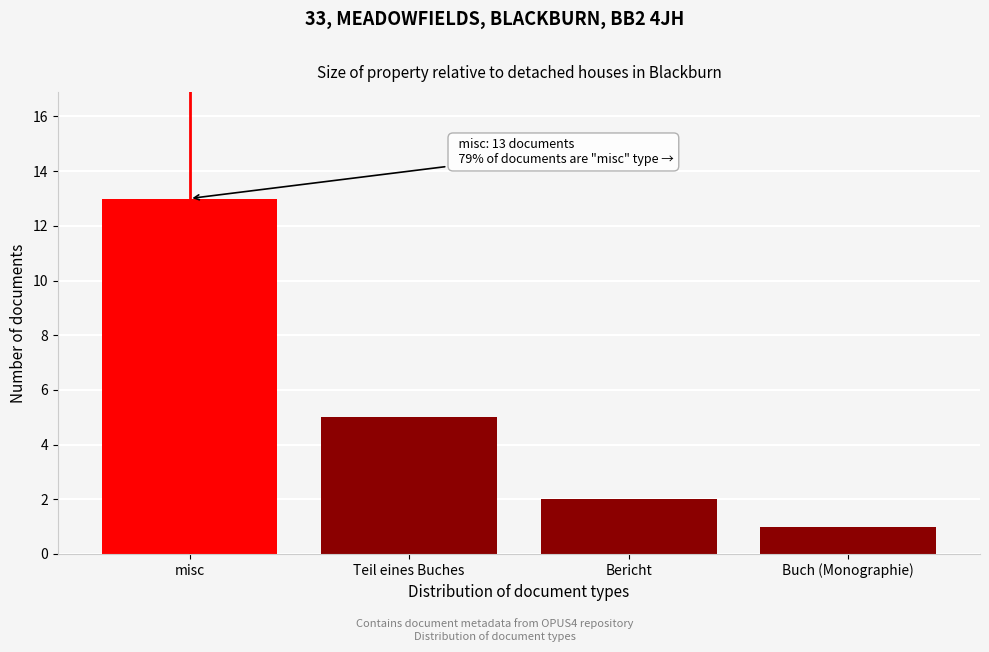

Reading right to left, what are all the values shown in this chart?

1	2	5	13